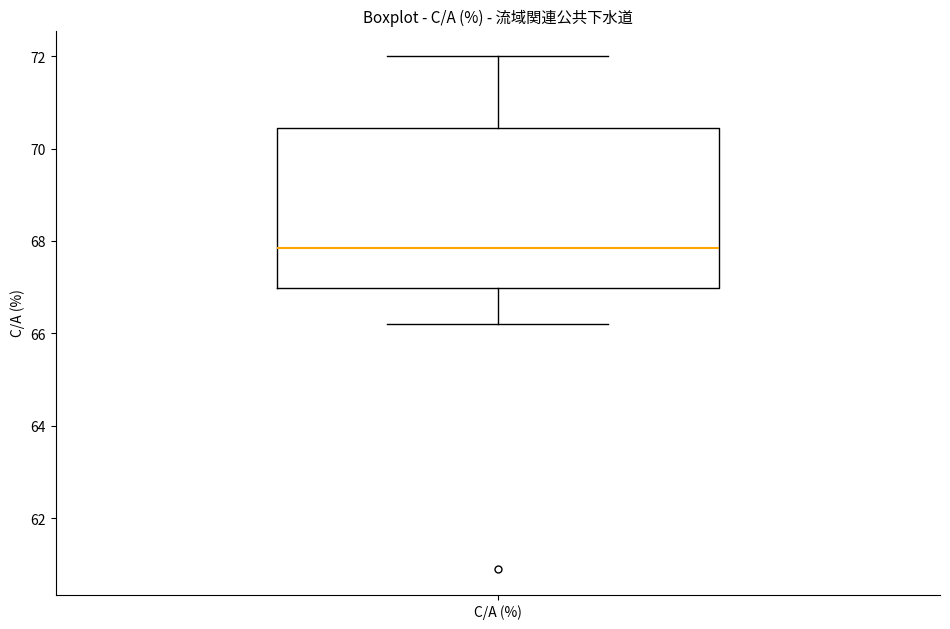

Where is the lower edge of the box for C/A (%) on the y-axis? The values are not printed on the chart, so give them approximately, as read against the axis.

67.0